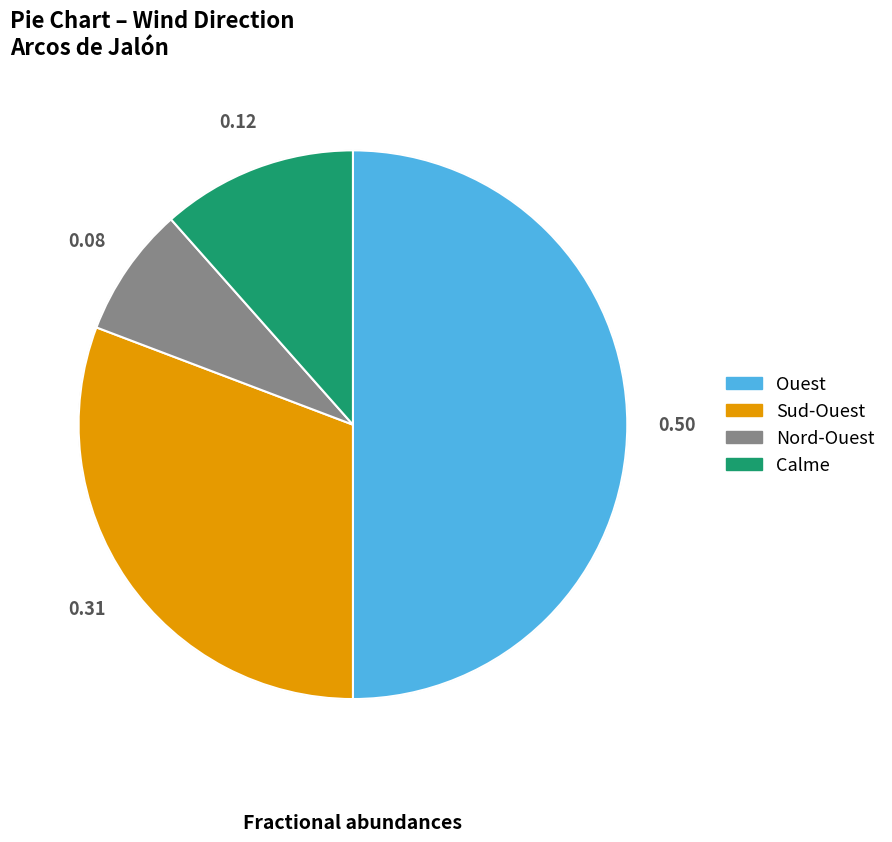

Do Nord-Ouest and Calme together represent more than half of the pie?

No